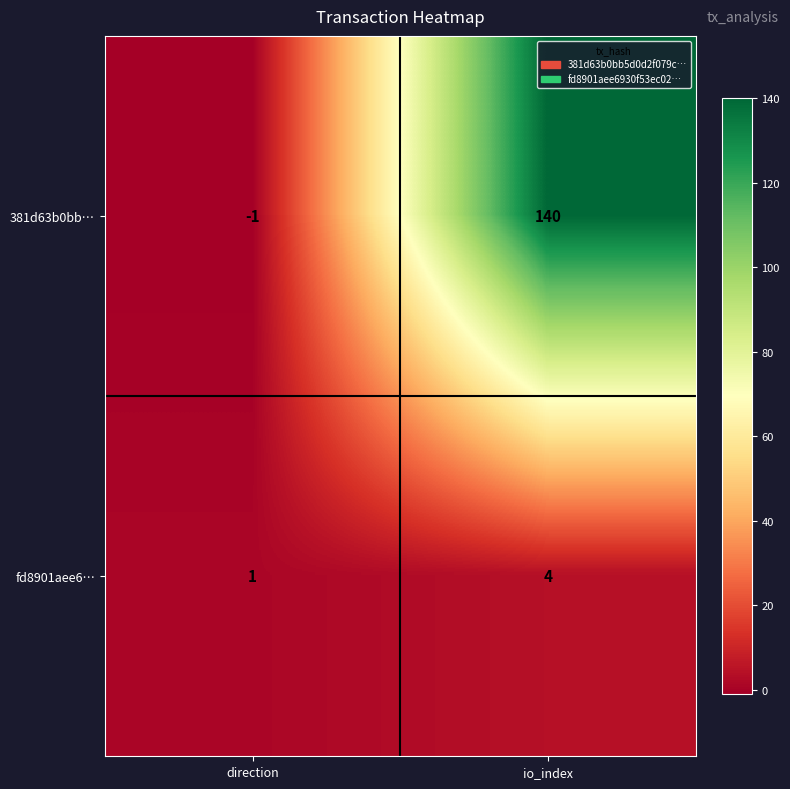

What is the sum of the fd8901aee6… values at io_index and direction?

5